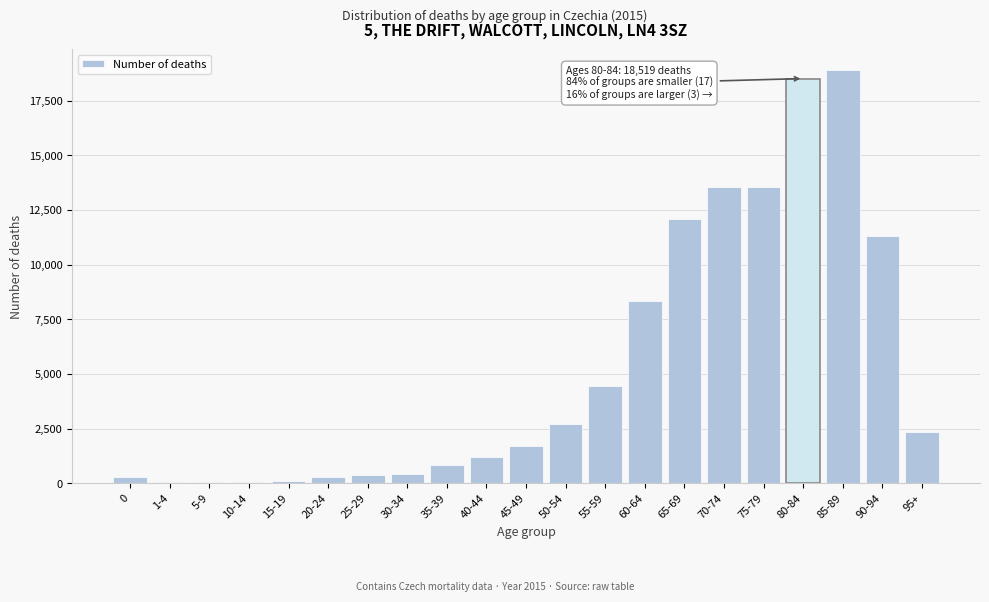

Where is the data nearest to the value 9477?

60-64